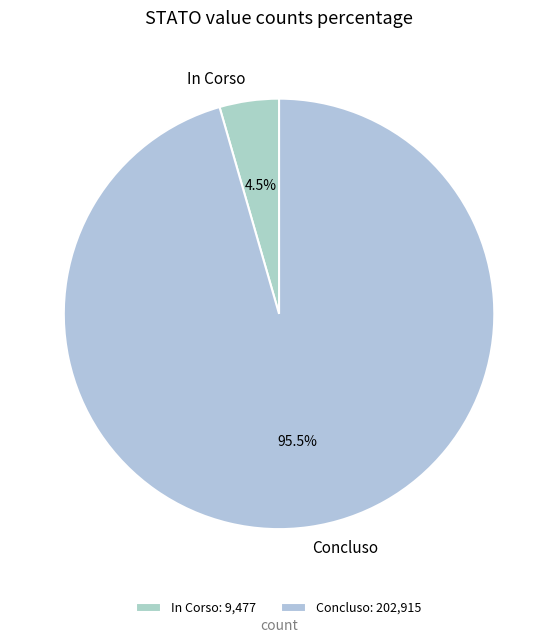

Between In Corso and Concluso, which is larger?

Concluso